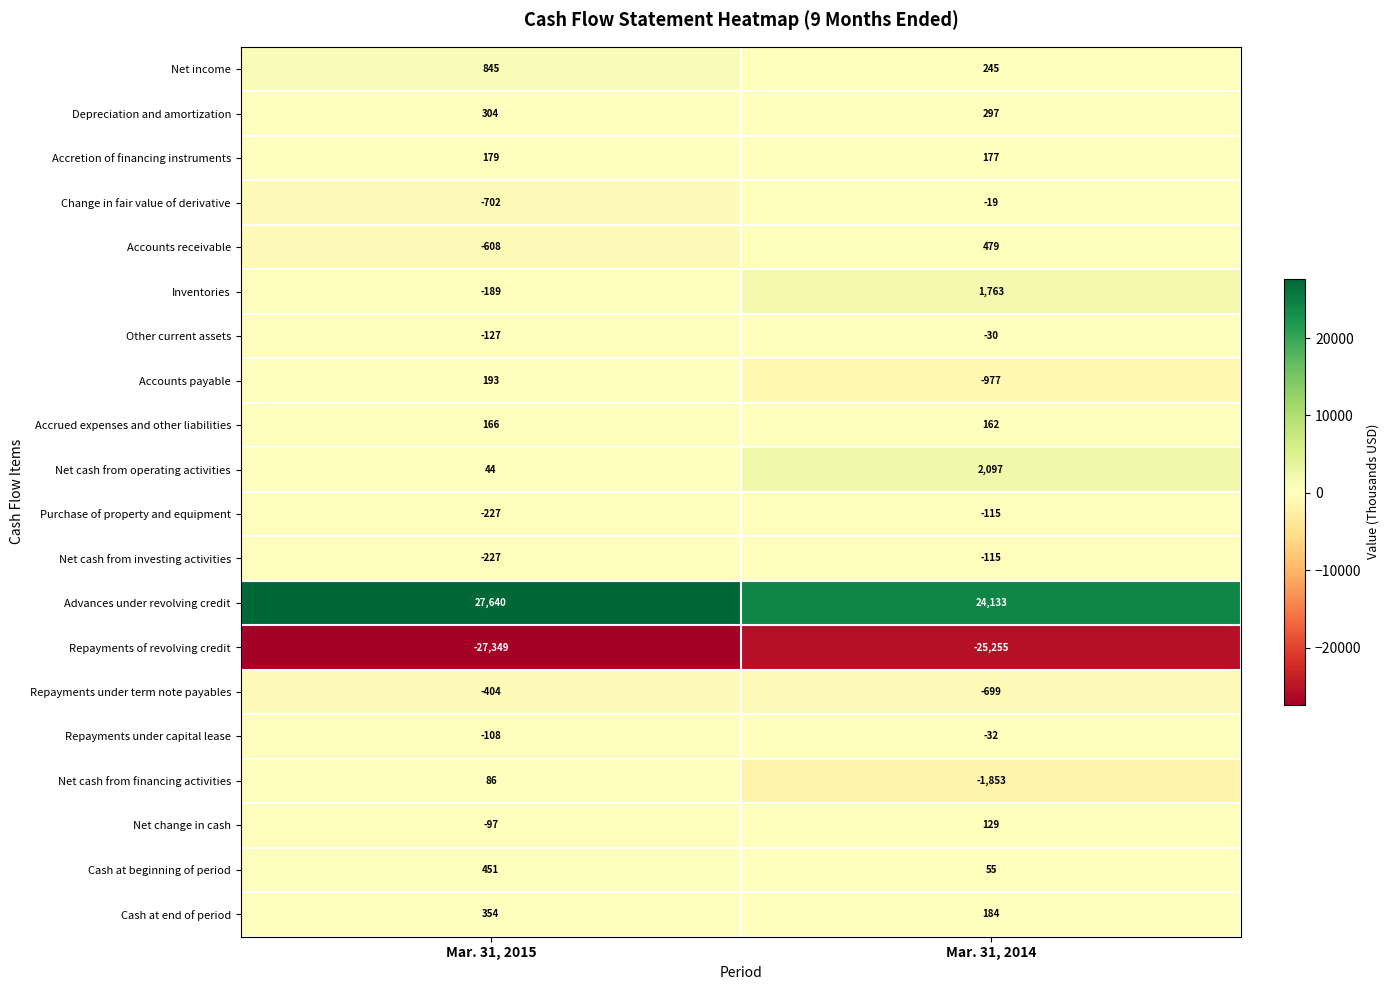

Rank the categories by Net cash from financing activities value from lowest to highest.

Mar. 31, 2014, Mar. 31, 2015